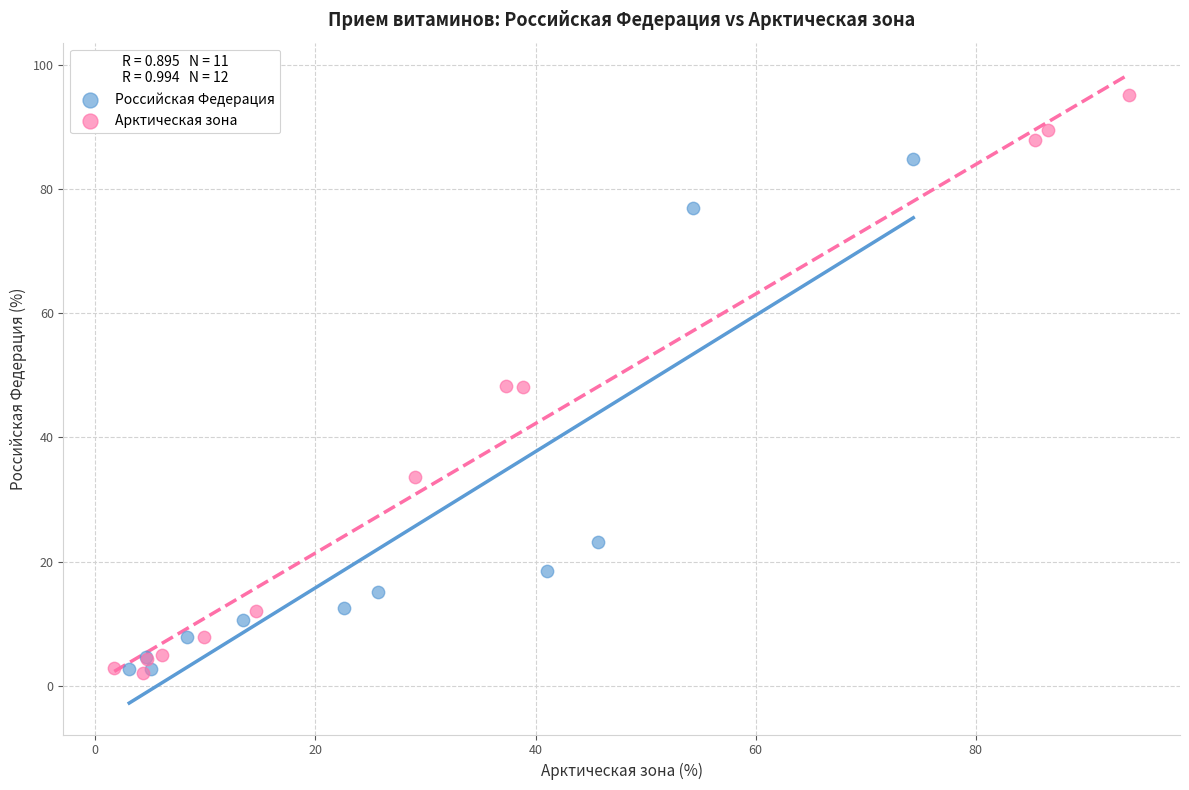

Which series reaches the maximum Y coordinate?

Арктическая зона